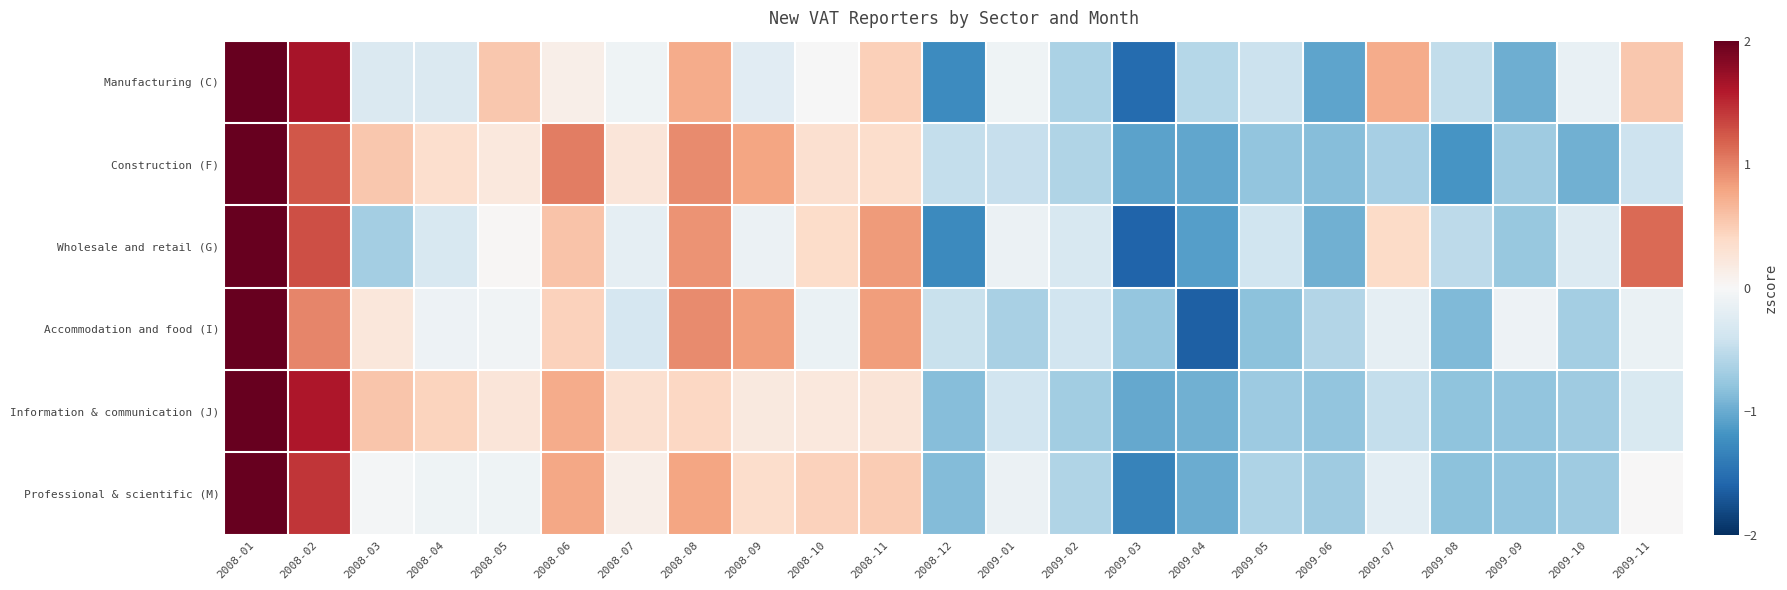

Reading left to right, extract all data points from this chart.

Manufacturing (C): 2008-01=3.3	2008-02=1.6	2008-03=-0.3	2008-04=-0.3	2008-05=0.5	2008-06=0.1	2008-07=-0.1	2008-08=0.7	2008-09=-0.2	2008-10=-0.0	2008-11=0.5	2008-12=-1.3	2009-01=-0.1	2009-02=-0.6	2009-03=-1.5	2009-04=-0.6	2009-05=-0.4	2009-06=-1.1	2009-07=0.7	2009-08=-0.5	2009-09=-1.0	2009-10=-0.2	2009-11=0.5
Construction (F): 2008-01=3.2	2008-02=1.2	2008-03=0.5	2008-04=0.3	2008-05=0.2	2008-06=1.0	2008-07=0.2	2008-08=0.9	2008-09=0.8	2008-10=0.3	2008-11=0.4	2008-12=-0.5	2009-01=-0.5	2009-02=-0.6	2009-03=-1.1	2009-04=-1.0	2009-05=-0.8	2009-06=-0.8	2009-07=-0.7	2009-08=-1.2	2009-09=-0.7	2009-10=-1.0	2009-11=-0.4
Wholesale and retail (G): 2008-01=3.1	2008-02=1.3	2008-03=-0.7	2008-04=-0.3	2008-05=0.0	2008-06=0.6	2008-07=-0.2	2008-08=0.9	2008-09=-0.1	2008-10=0.4	2008-11=0.8	2008-12=-1.3	2009-01=-0.1	2009-02=-0.3	2009-03=-1.6	2009-04=-1.1	2009-05=-0.4	2009-06=-1.0	2009-07=0.4	2009-08=-0.5	2009-09=-0.8	2009-10=-0.3	2009-11=1.1
Accommodation and food (I): 2008-01=3.6	2008-02=1.0	2008-03=0.2	2008-04=-0.1	2008-05=-0.1	2008-06=0.5	2008-07=-0.3	2008-08=0.9	2008-09=0.8	2008-10=-0.1	2008-11=0.8	2008-12=-0.4	2009-01=-0.6	2009-02=-0.4	2009-03=-0.8	2009-04=-1.6	2009-05=-0.8	2009-06=-0.6	2009-07=-0.2	2009-08=-0.9	2009-09=-0.1	2009-10=-0.7	2009-11=-0.1
Information & communication (J): 2008-01=3.5	2008-02=1.6	2008-03=0.6	2008-04=0.4	2008-05=0.2	2008-06=0.7	2008-07=0.3	2008-08=0.4	2008-09=0.2	2008-10=0.2	2008-11=0.3	2008-12=-0.9	2009-01=-0.4	2009-02=-0.7	2009-03=-1.0	2009-04=-1.0	2009-05=-0.7	2009-06=-0.8	2009-07=-0.5	2009-08=-0.8	2009-09=-0.8	2009-10=-0.7	2009-11=-0.3
Professional & scientific (M): 2008-01=3.5	2008-02=1.4	2008-03=-0.0	2008-04=-0.1	2008-05=-0.1	2008-06=0.8	2008-07=0.1	2008-08=0.8	2008-09=0.4	2008-10=0.5	2008-11=0.5	2008-12=-0.9	2009-01=-0.1	2009-02=-0.6	2009-03=-1.3	2009-04=-1.0	2009-05=-0.6	2009-06=-0.7	2009-07=-0.2	2009-08=-0.8	2009-09=-0.8	2009-10=-0.7	2009-11=0.0